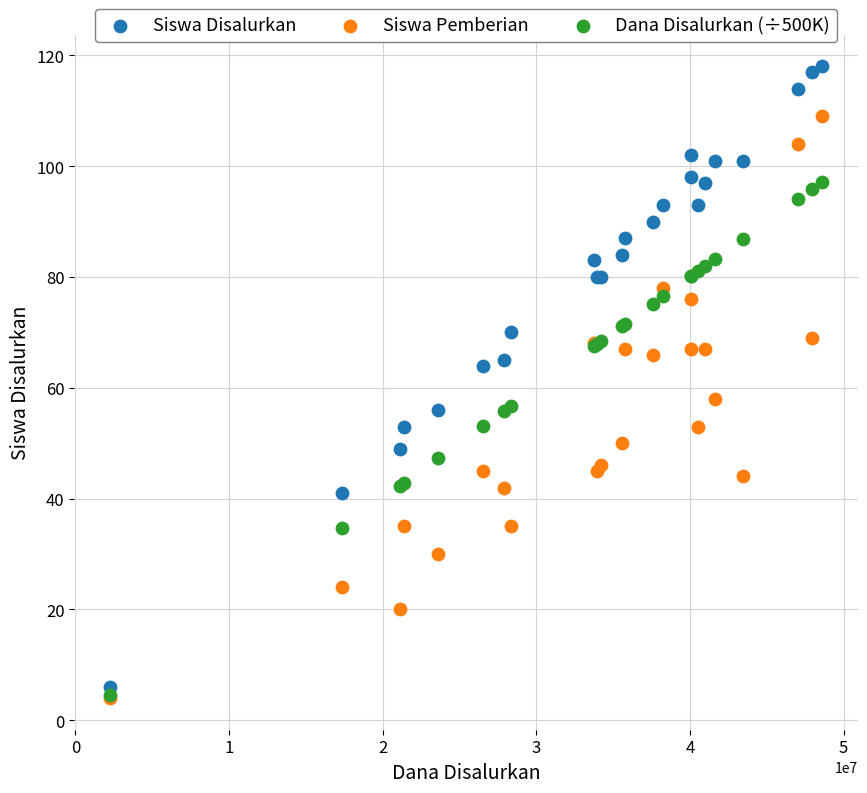

What are all the series names shown in the legend?

Siswa Disalurkan, Siswa Pemberian, Dana Disalurkan (÷500K)